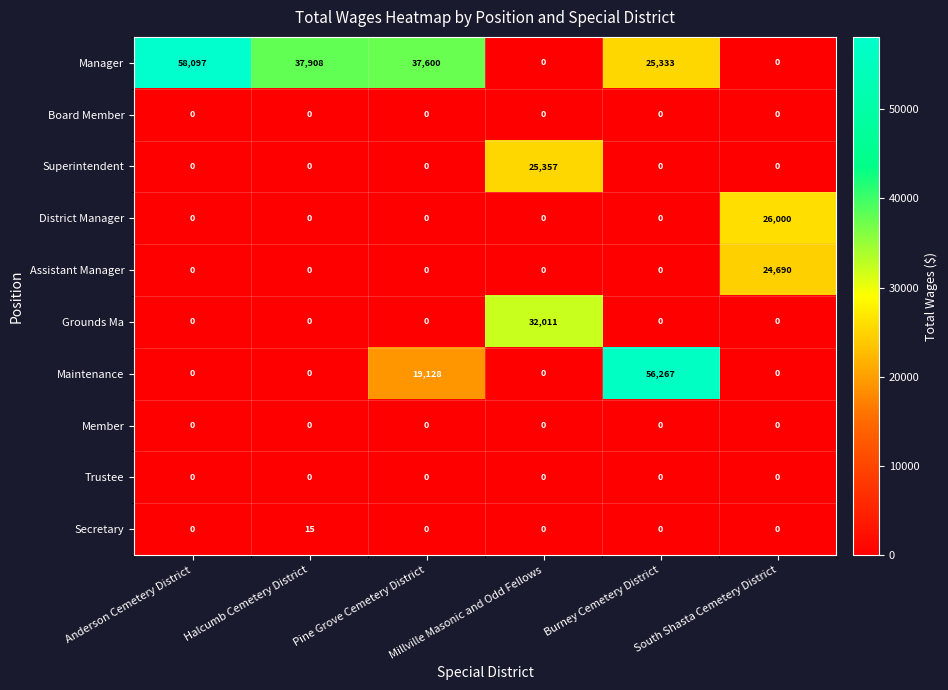

What value does the Superintendent series have at Millville Masonic and Odd Fellows?

25357